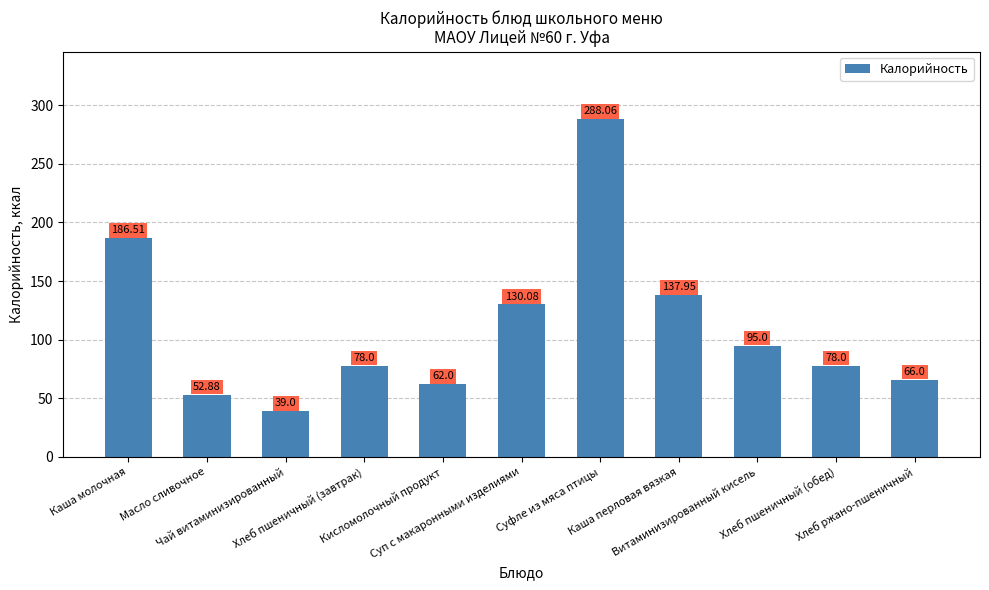

Where is the data nearest to the value 163?

Каша молочная